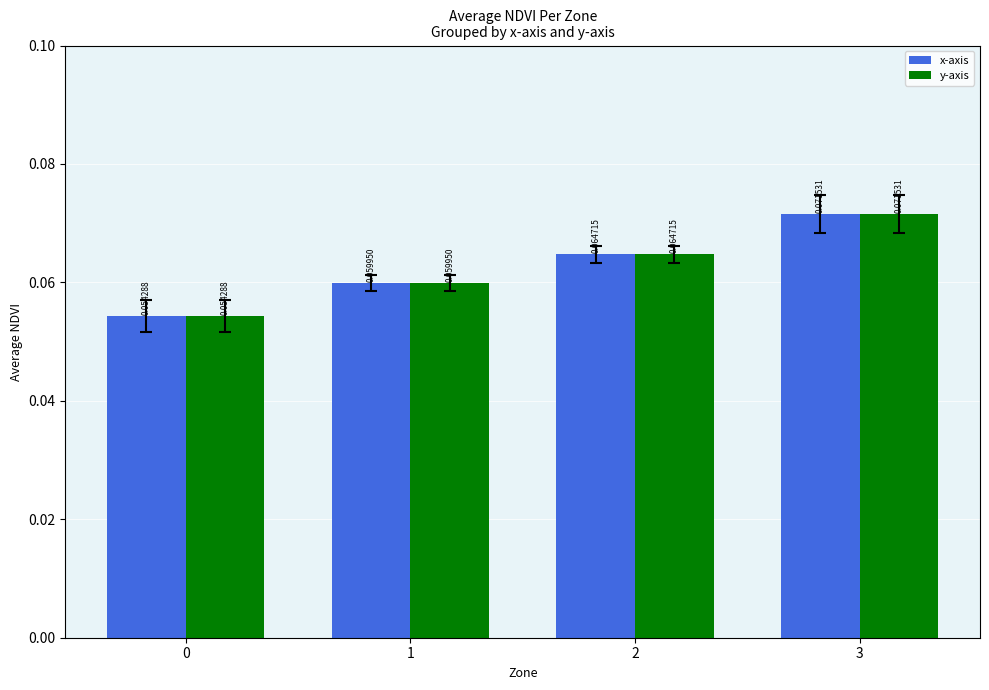

List the labels in order of x-axis value, smallest first.

0, 1, 2, 3